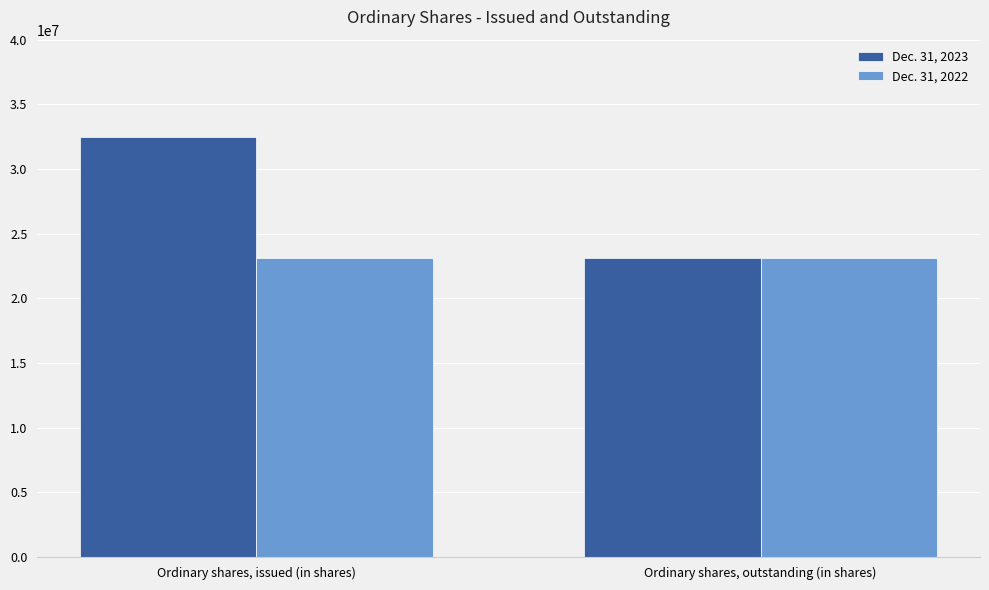

What are all the series names shown in the legend?

Dec. 31, 2023, Dec. 31, 2022